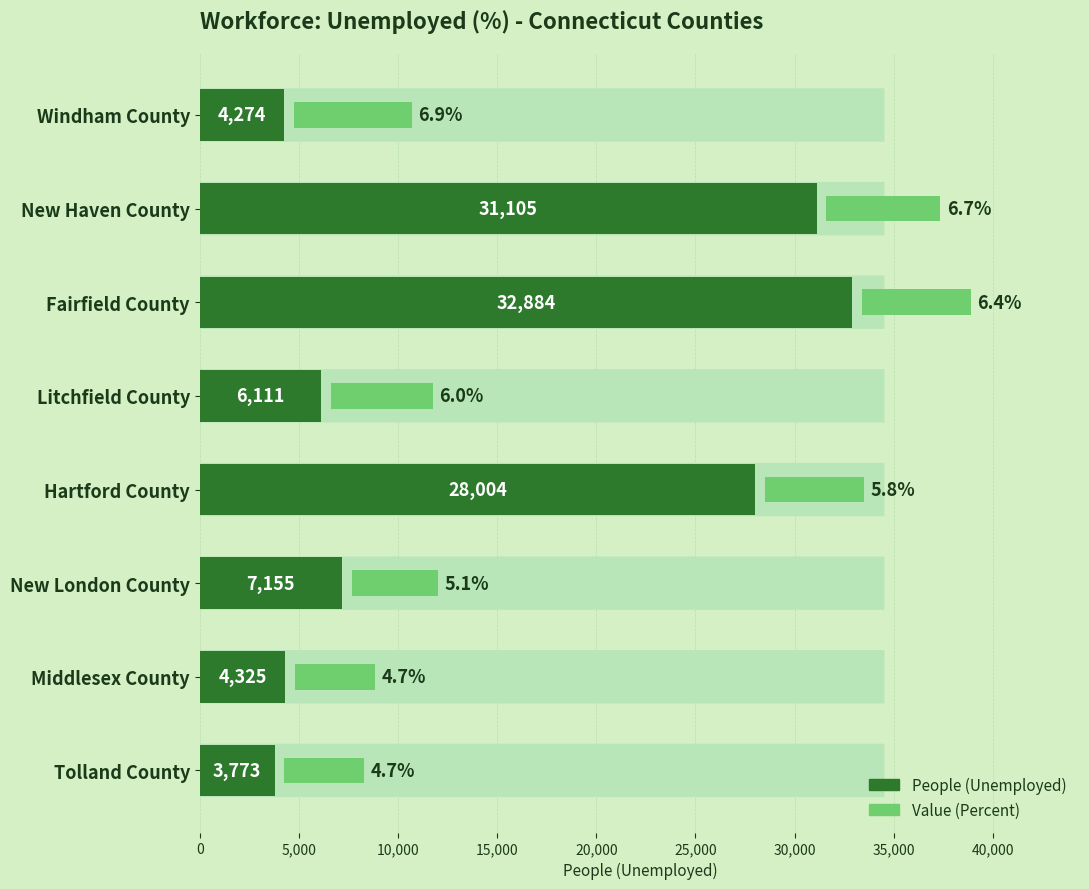

Are the bars horizontal?

Yes